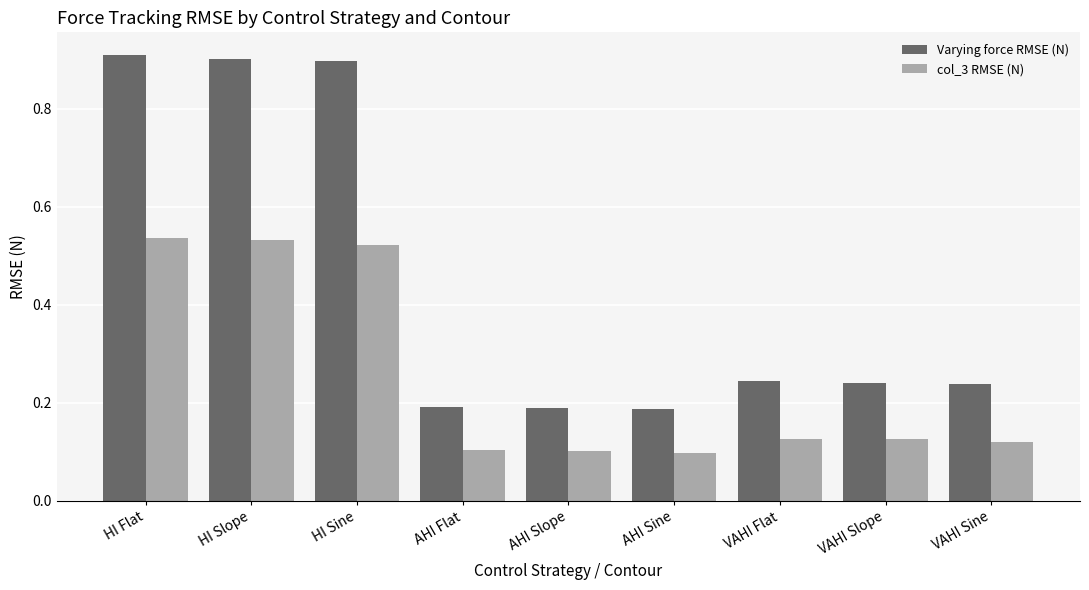

What are all the series names shown in the legend?

Varying force RMSE (N), col_3 RMSE (N)